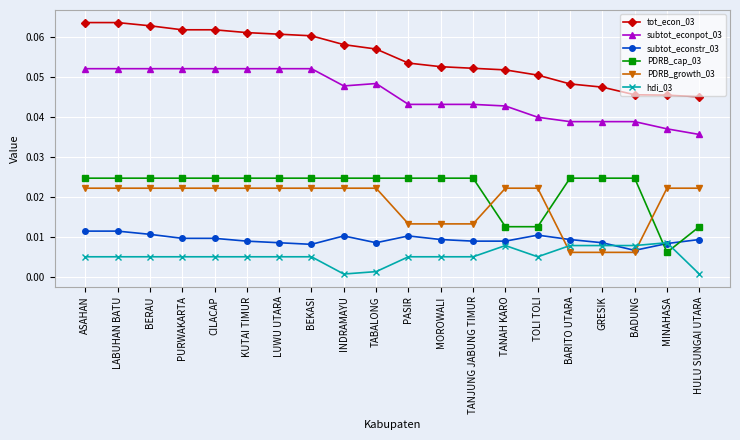

Does the chart display data point markers on the line(s)?

Yes